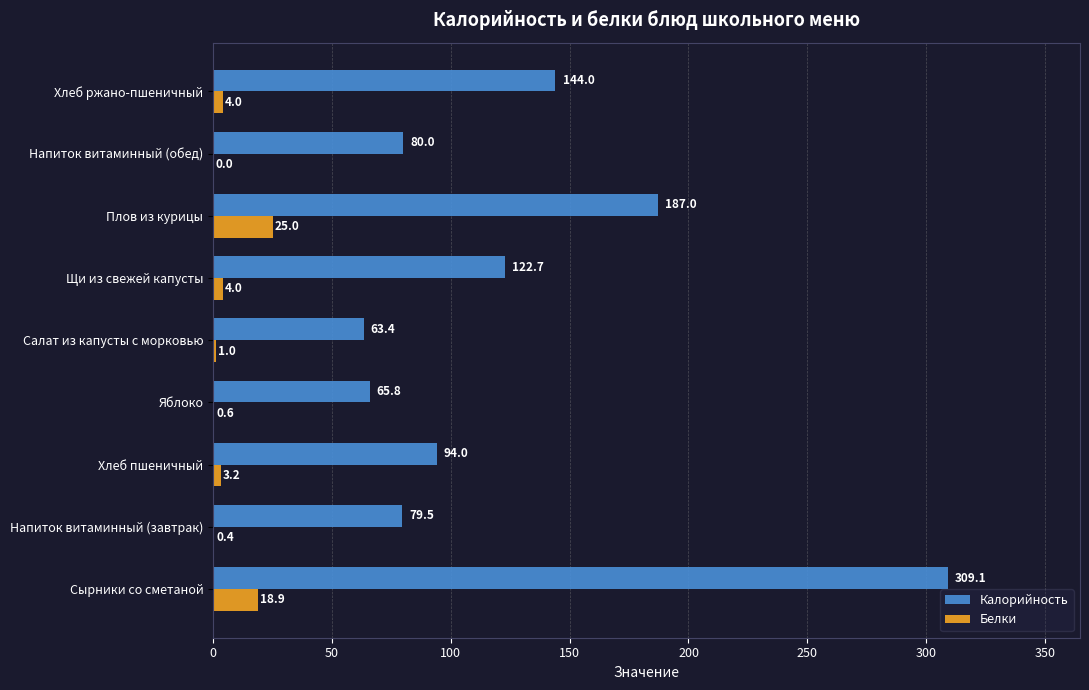

Read the Калорийность value at Сырники со сметаной.

309.1